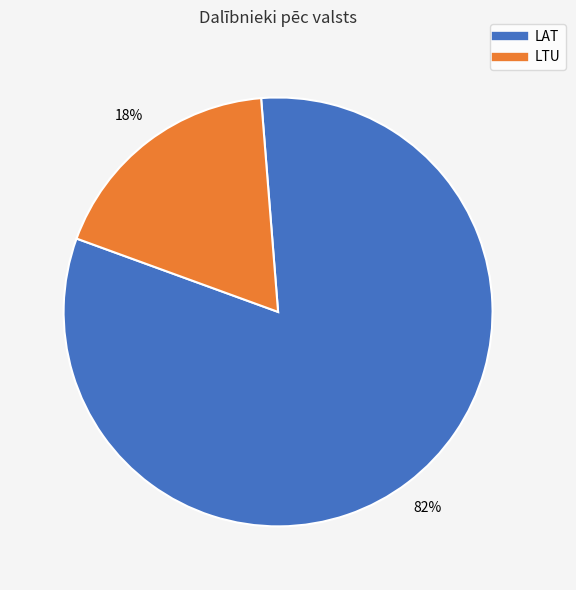

The LAT slice represents 82% of the pie. True or false?

True